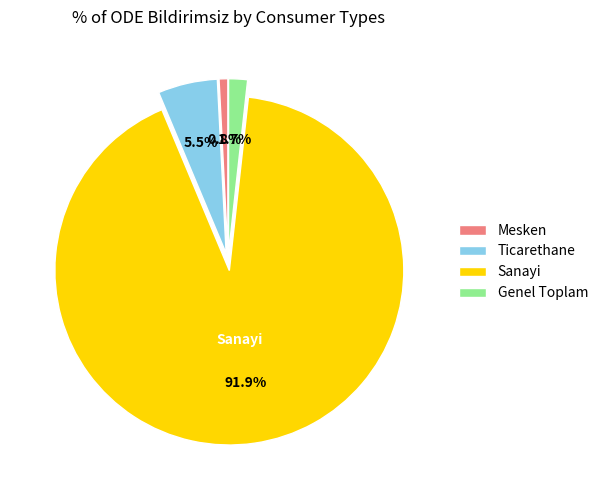

To the nearest percent, what is the average slice percentage?

25%